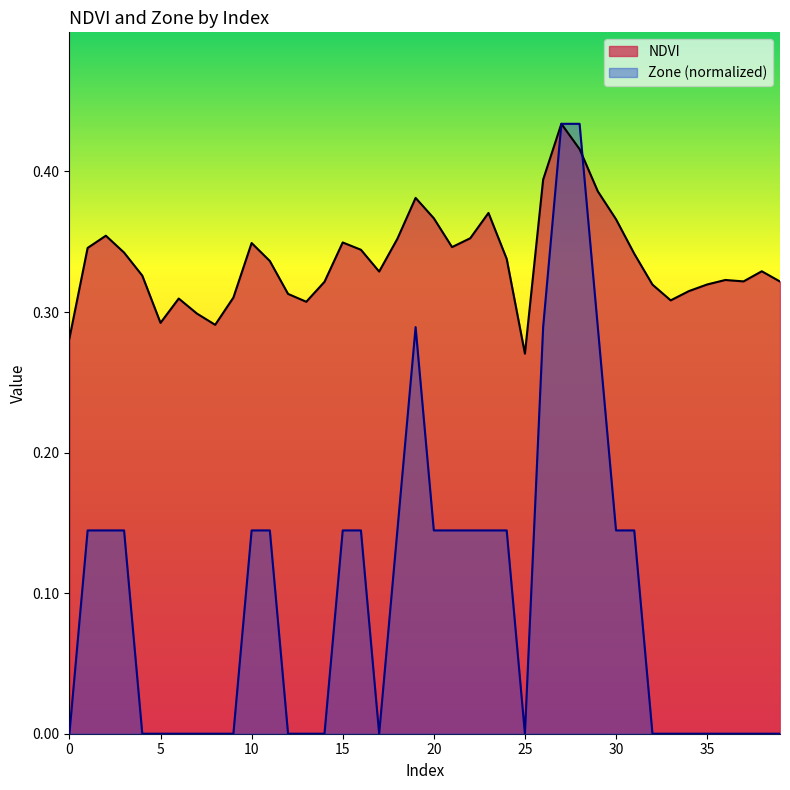

Between which two adjacent categories do NDVI and Zone first intersect?

28 and 29